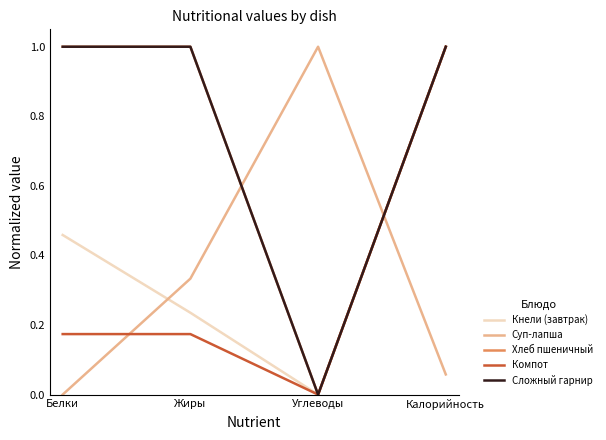

Which category has the highest value in the Суп-лапша series?

Углеводы